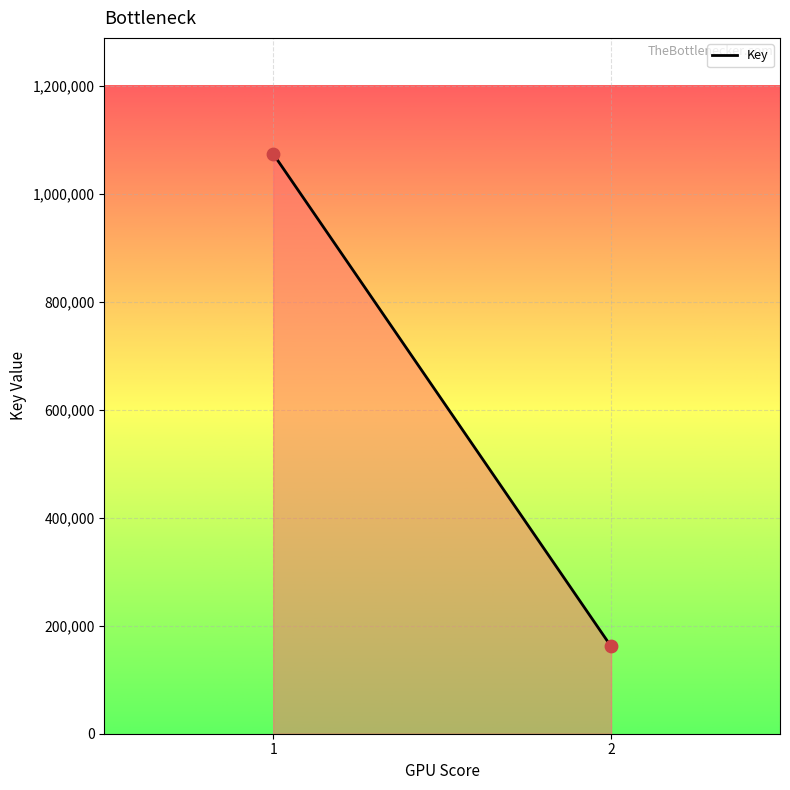

What is the range of Y values (max minus min)?

912090